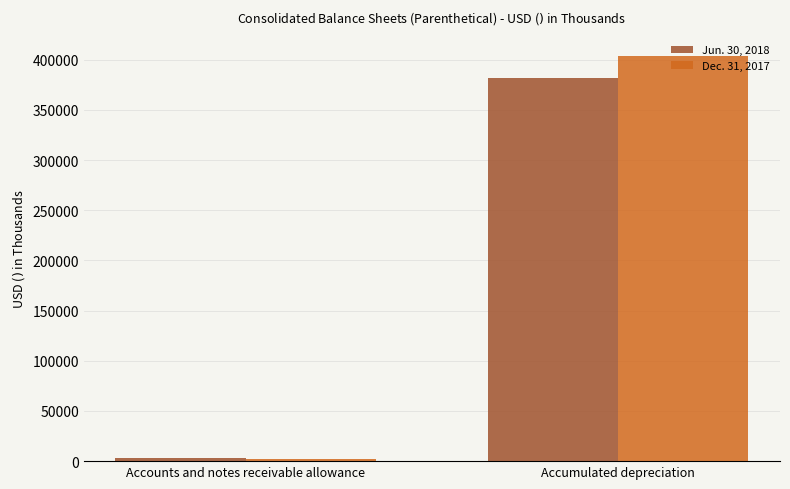

Reading left to right, what are all the values shown in this chart?

Jun. 30, 2018: 3227	381519
Dec. 31, 2017: 2001	404141